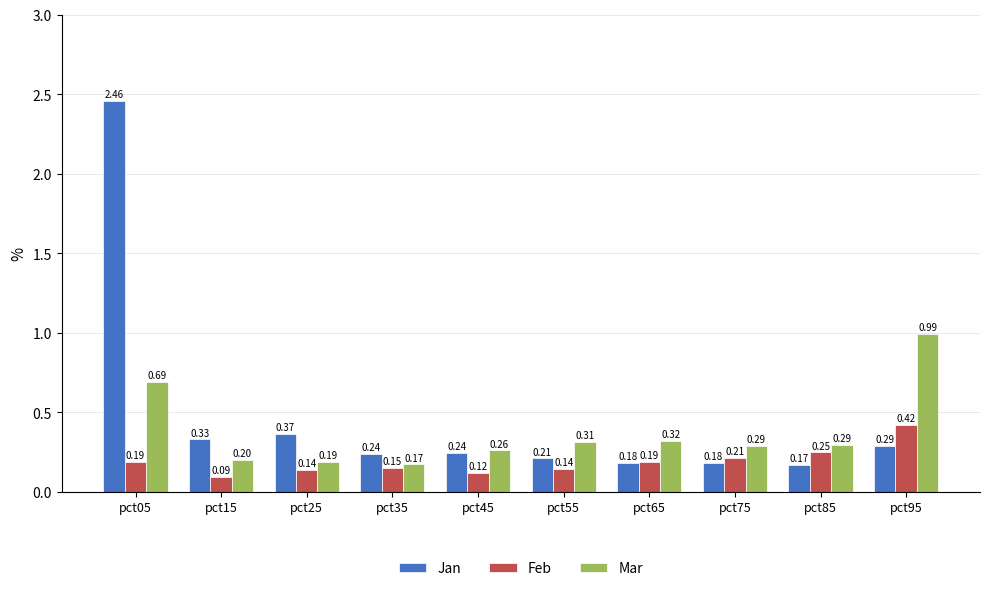

Where is Jan nearest to the value 1?

pct25